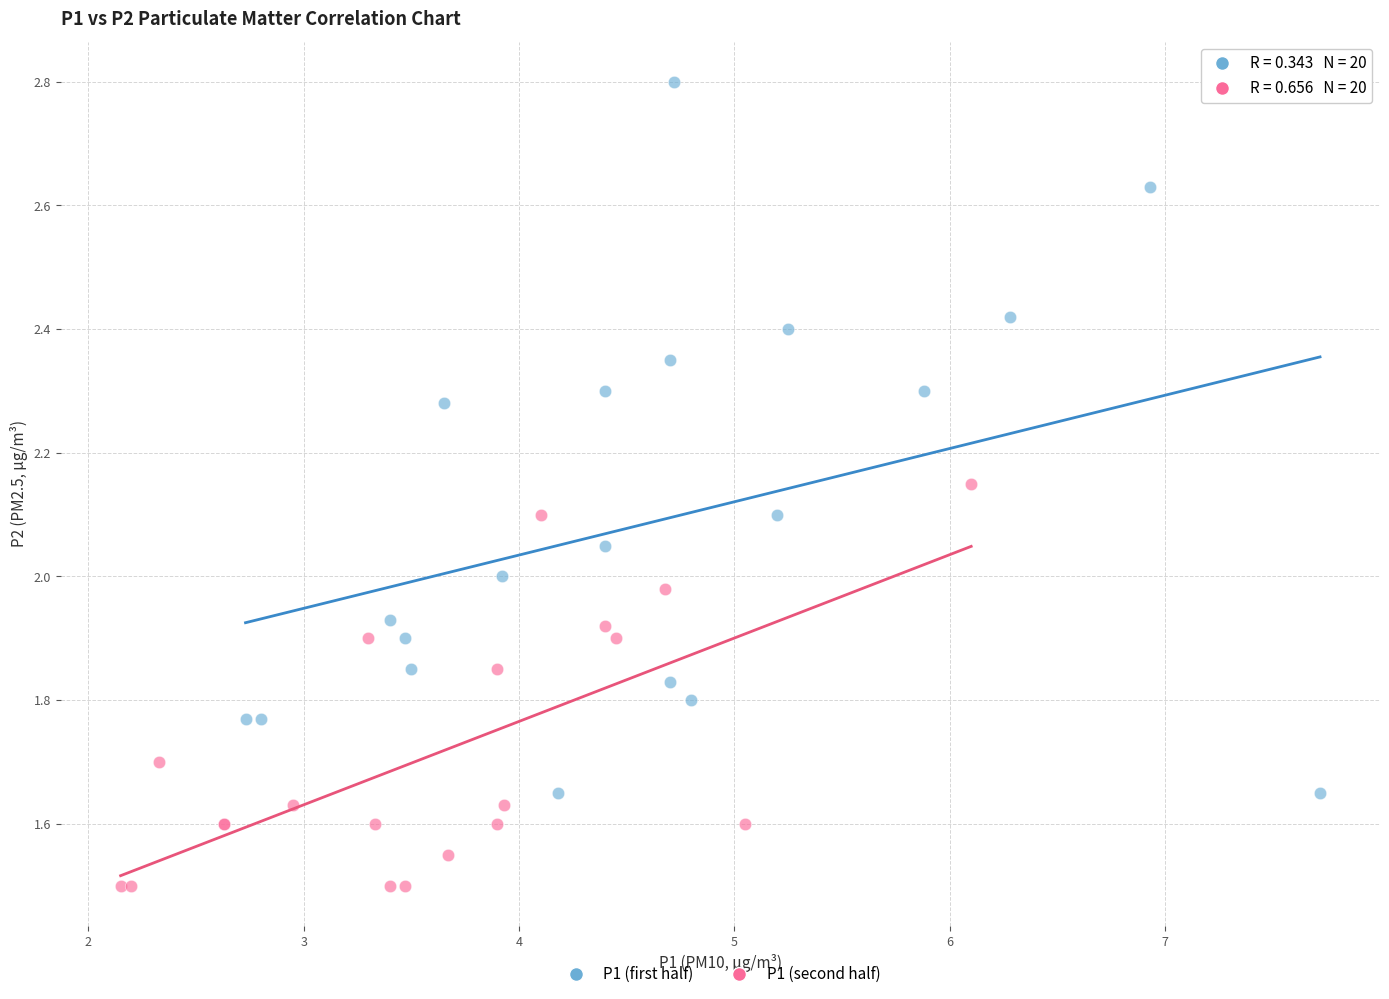

Which series has the widest spread of Y values?

P1 (first half)